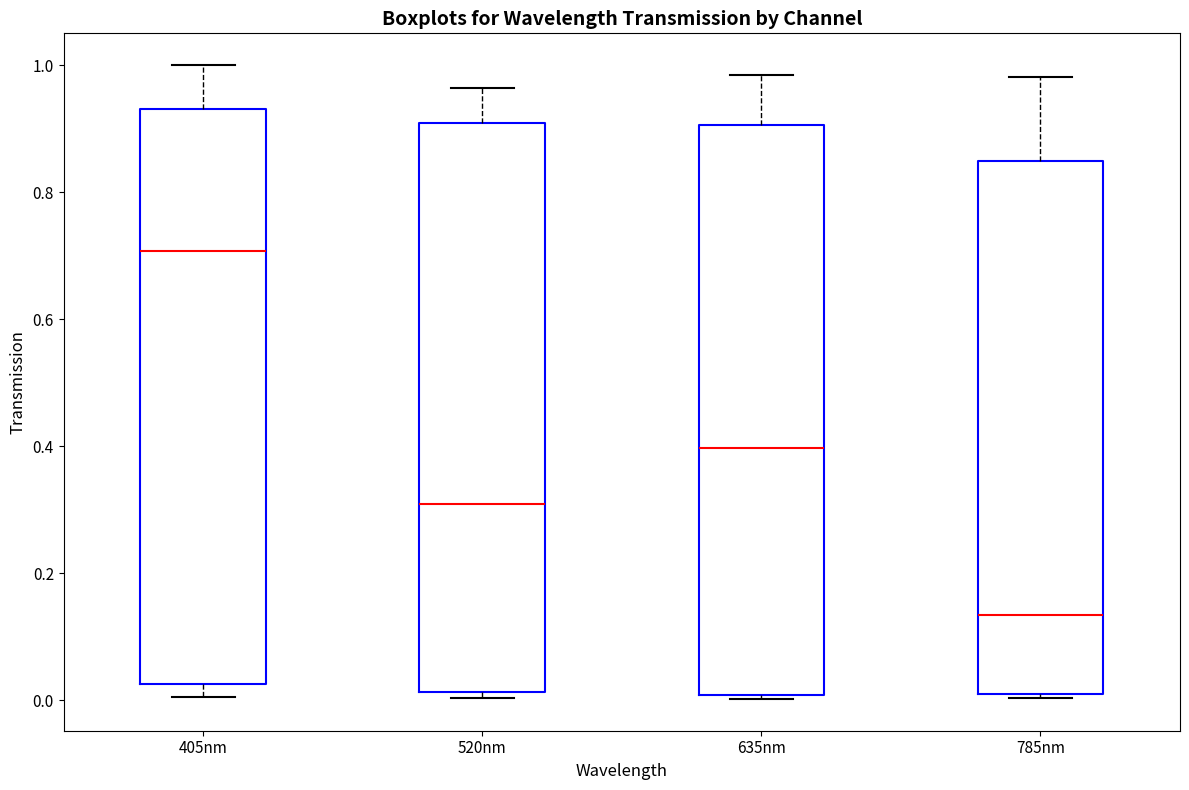

Which box's median line is the lowest?

785nm